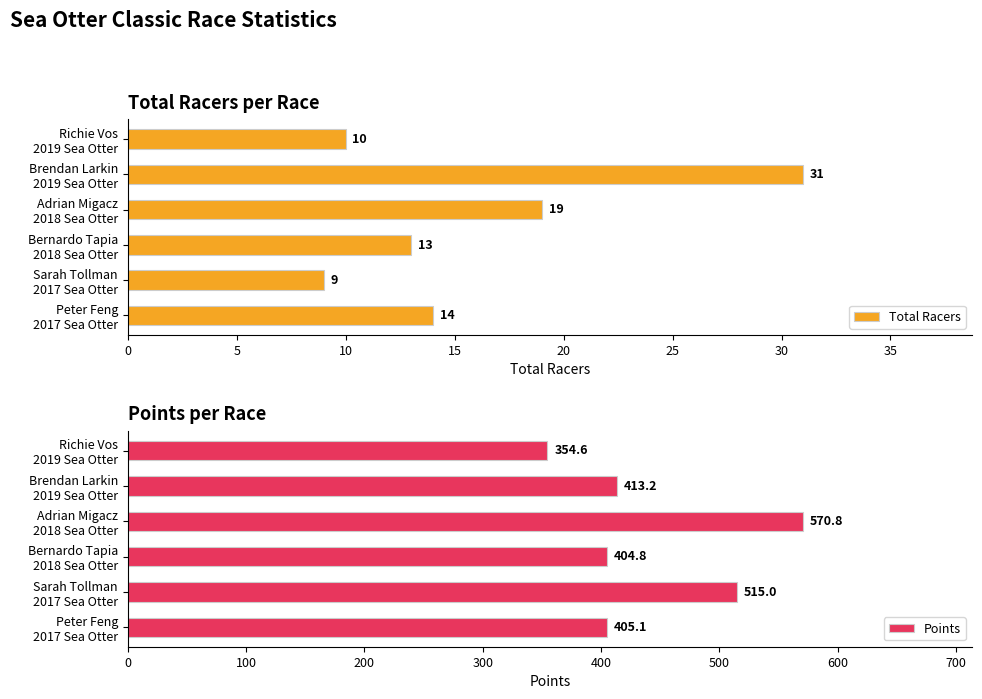

What is the sum of all Total Racers values?

96